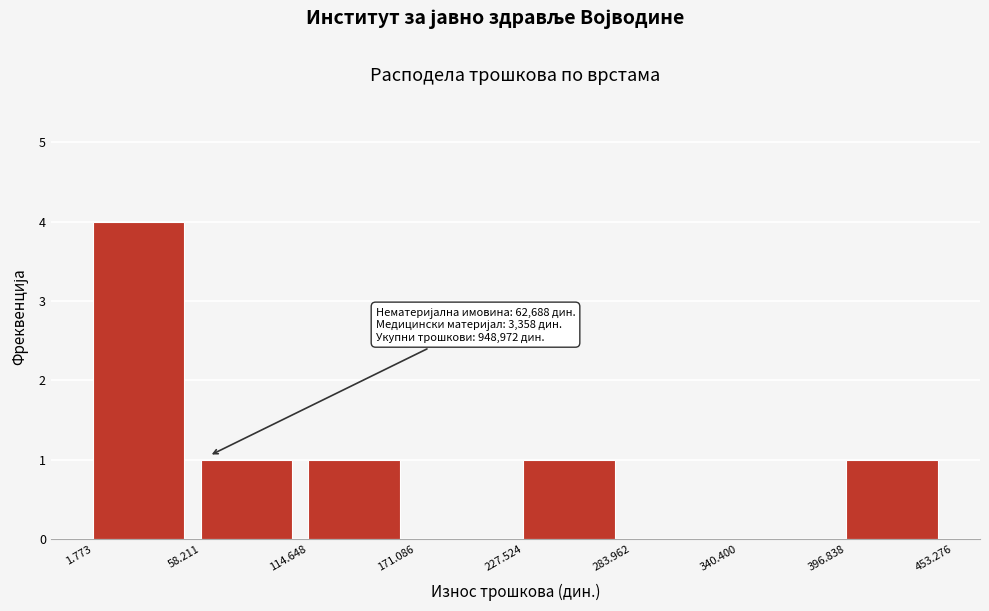

Reading left to right, extract all data points from this chart.

1.773=4	58.211=1	114.648=1	171.086=0	227.524=1	283.962=0	340.400=0	396.838=1